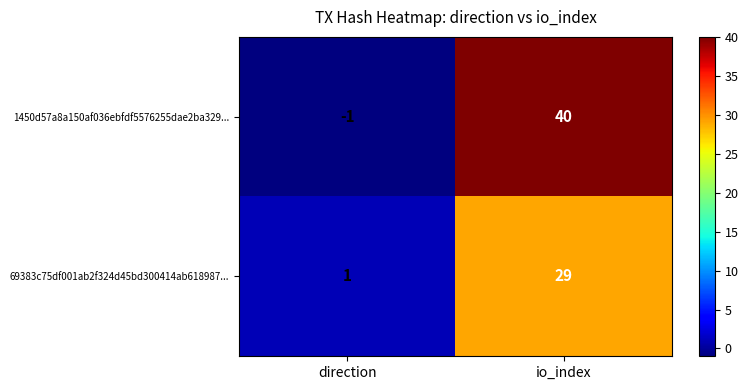

List the series in order of their peak value, lowest first.

69383c75df001ab2f324d45bd300414ab618987..., 1450d57a8a150af036ebfdf5576255dae2ba329...